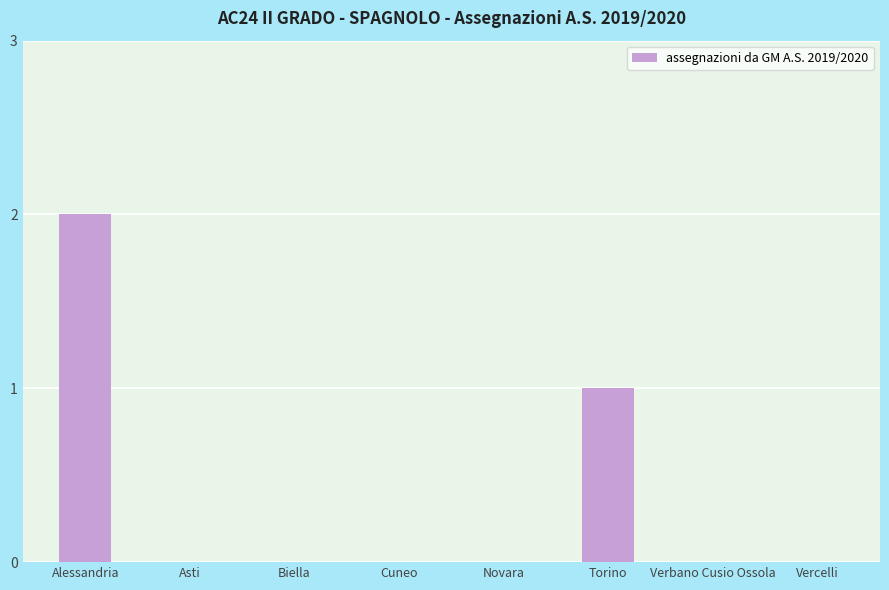

What is the sum of all values?

3